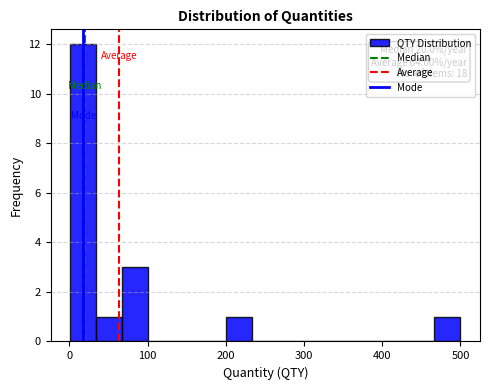

Read against the x-axis, roughly where is the centre of the tallest bar?

20